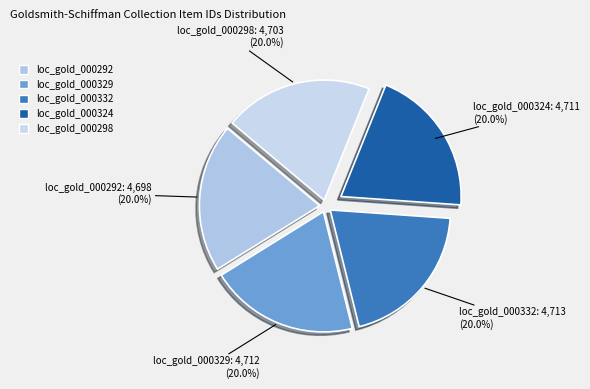

What is the ratio of the value at loc_gold_000292 to the value at loc_gold_000329?

1.0